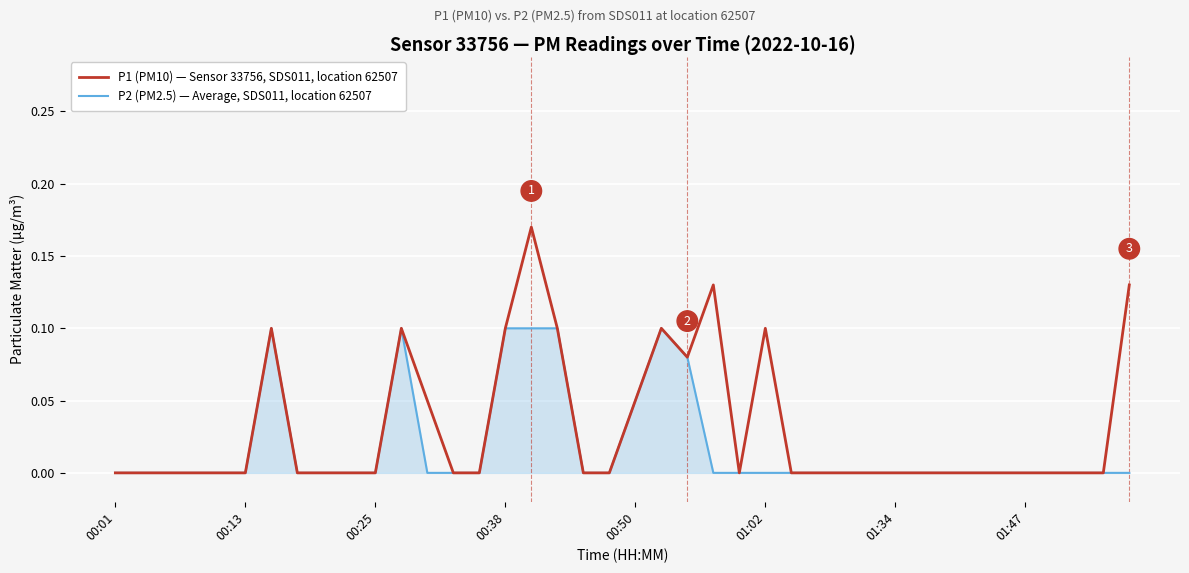

List the series in order of their peak value, highest first.

P1 (PM10) — Sensor 33756, SDS011, location 62507, P2 (PM2.5) — Average, SDS011, location 62507